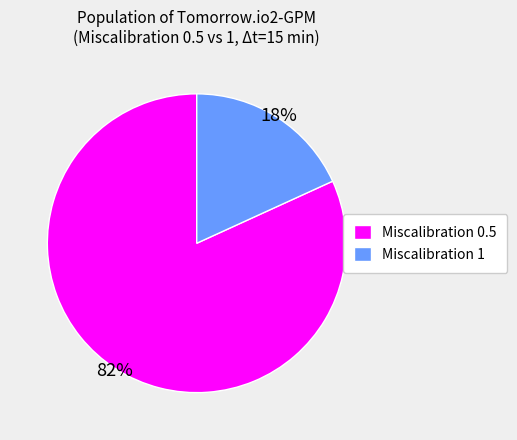

Does any single category account for the majority?

Yes